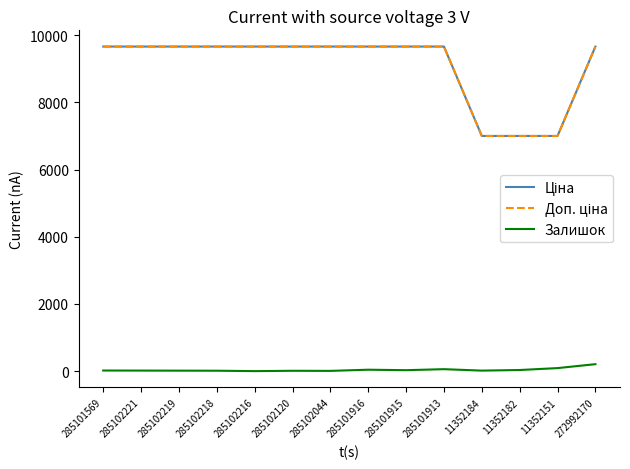

Does the chart display data point markers on the line(s)?

No